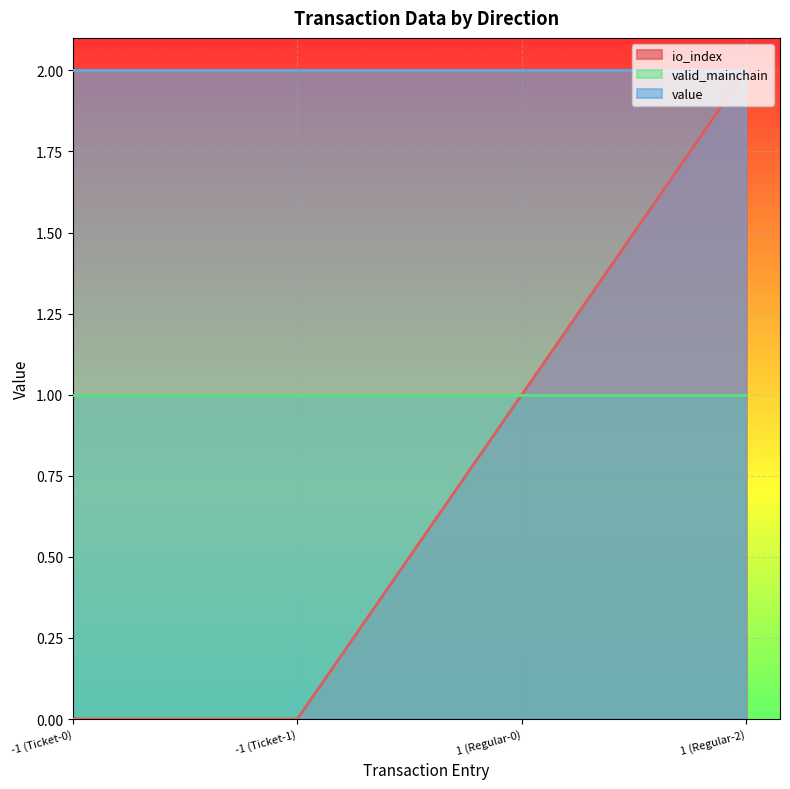

Which category has the lowest value across all series?

-1 (Ticket-0)